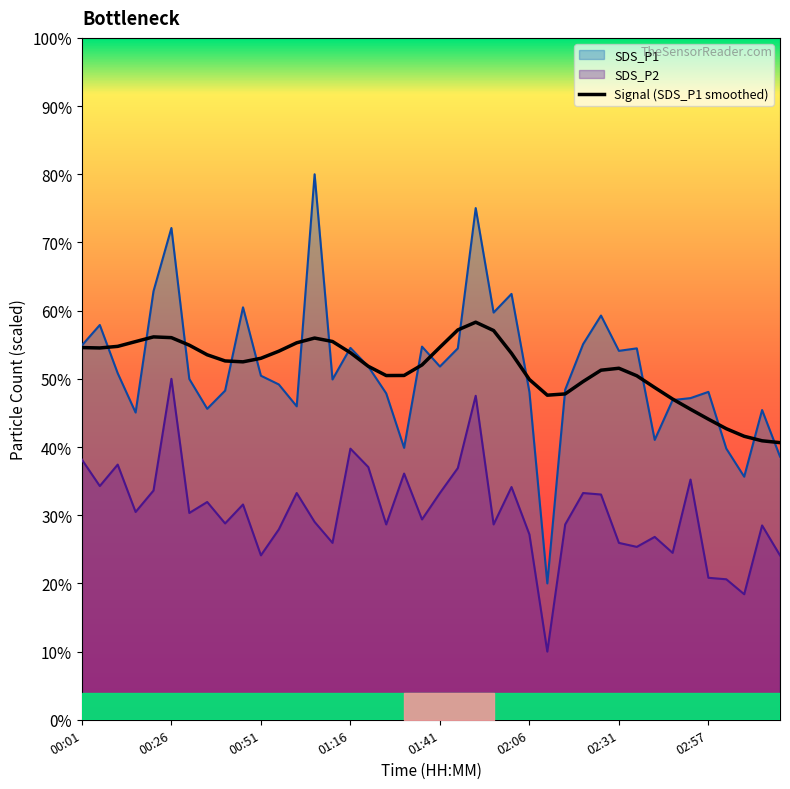

Is it true that SDS_P1 equals 74.3 at 01:41?

False